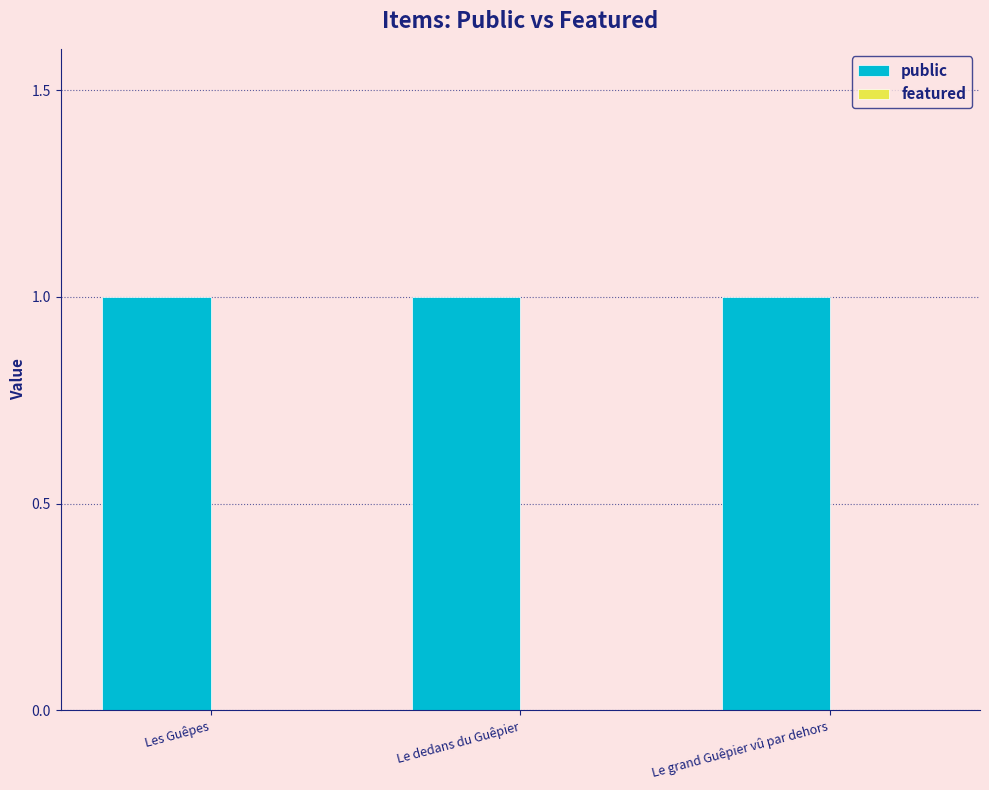

Reading left to right, what are all the values shown in this chart?

public: Les Guêpes=1	Le dedans du Guêpier=1	Le grand Guêpier vû par dehors=1
featured: Les Guêpes=0	Le dedans du Guêpier=0	Le grand Guêpier vû par dehors=0